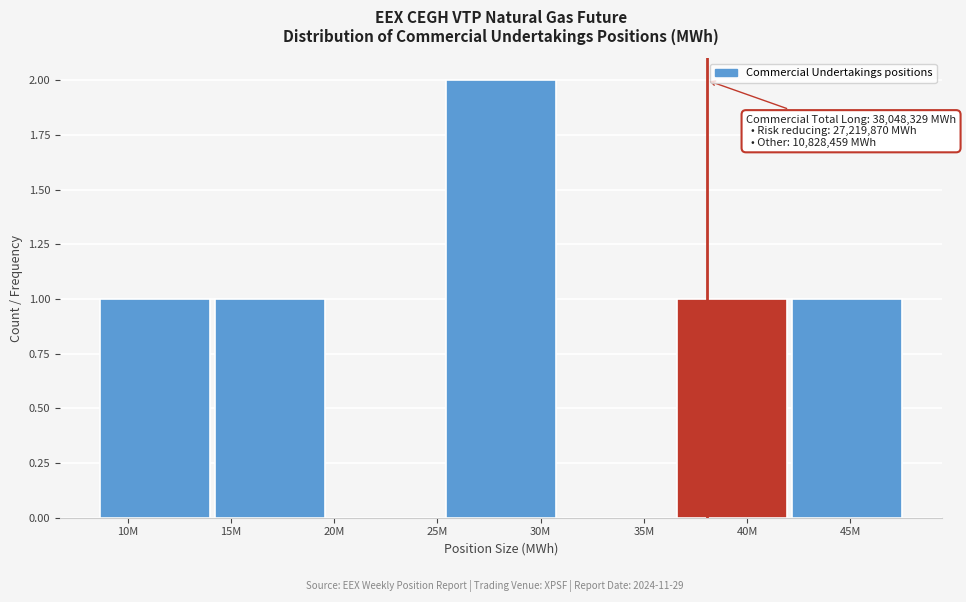

Reading right to left, transcribe all the data shown in this chart.

45M=1	40M=1	35M=0	30M=2	20M=0	15M=1	10M=1